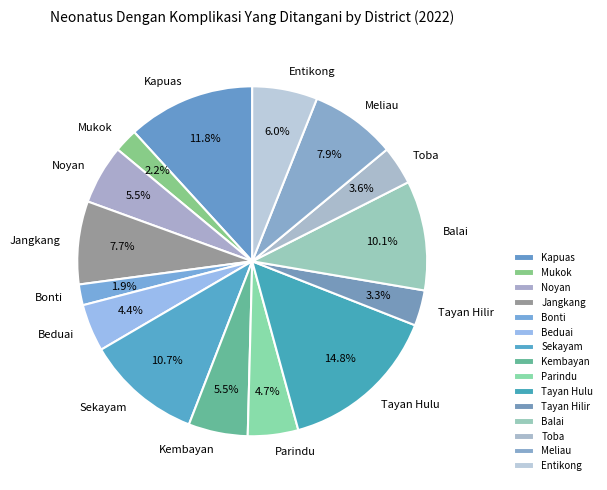

Combined, do Parindu and Beduai account for over 50%?

No